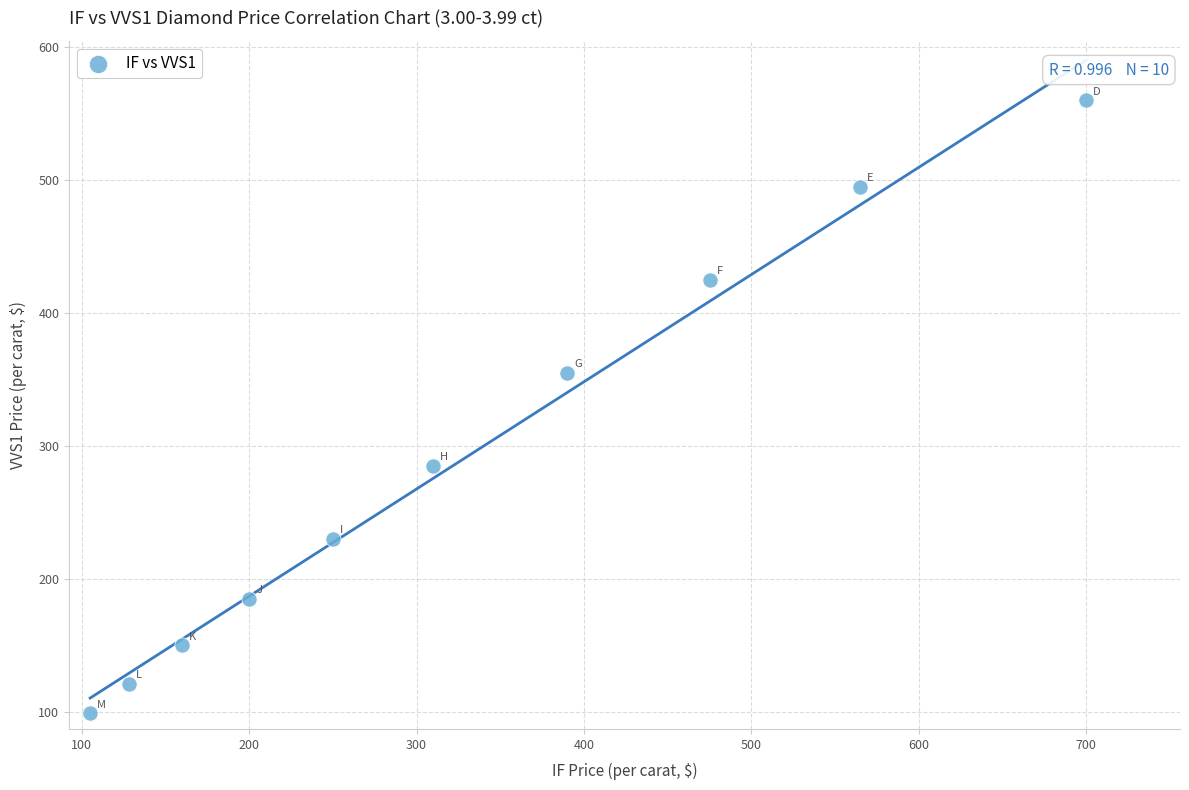

What Y value in the scatter plot is closest to 329?

355